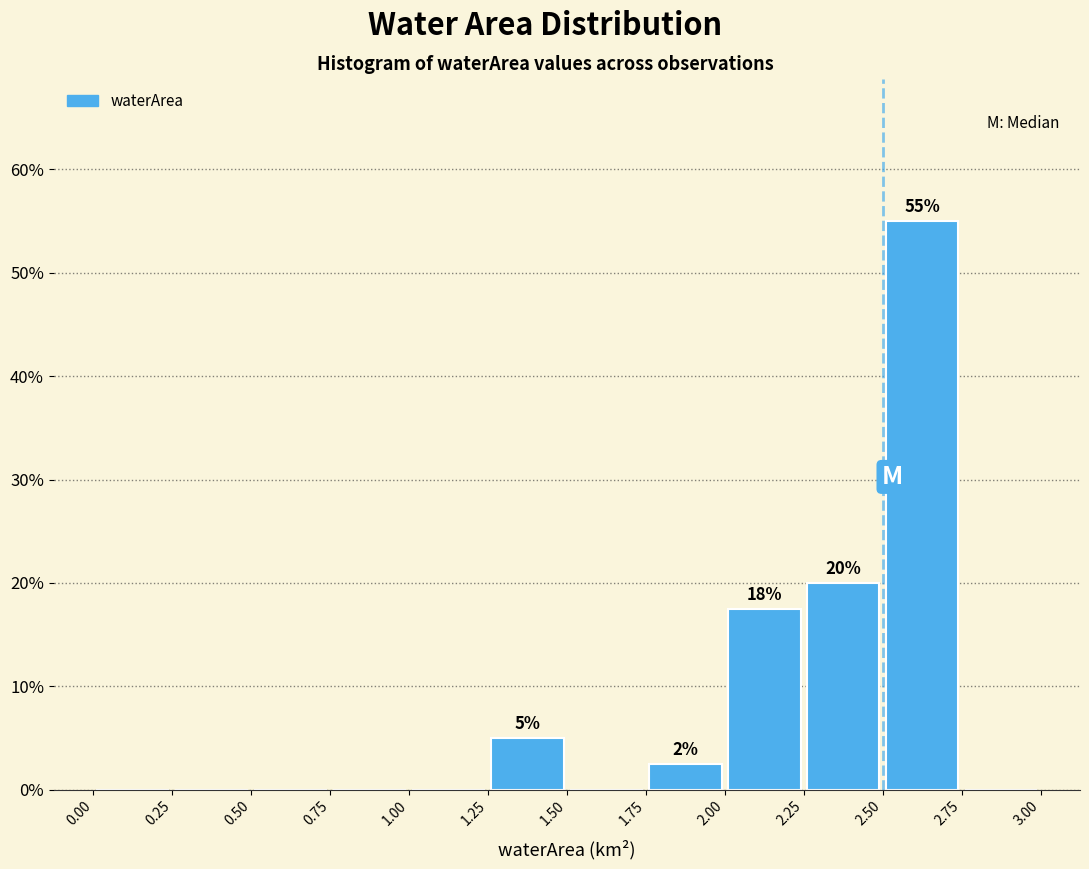

Which range on the x-axis has the tallest bar?

2.50 to 2.75